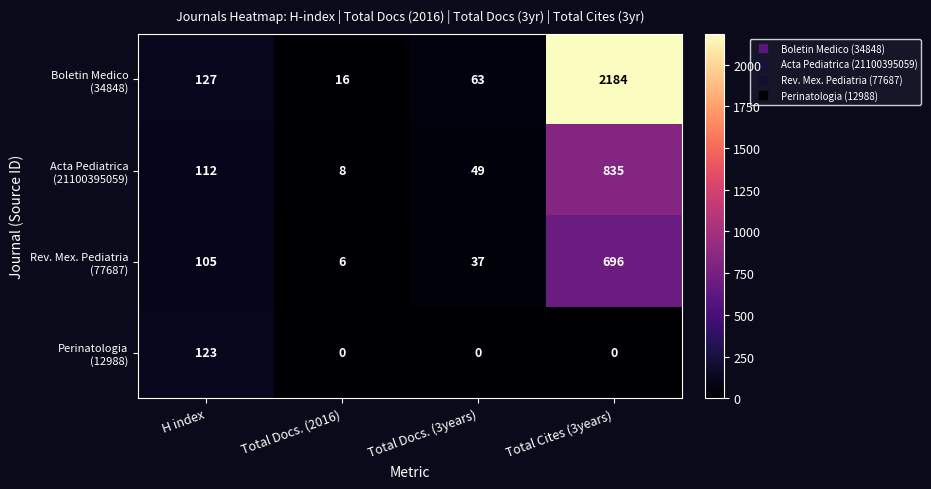

At which category is the sum across all series the highest?

Total Cites (3years)